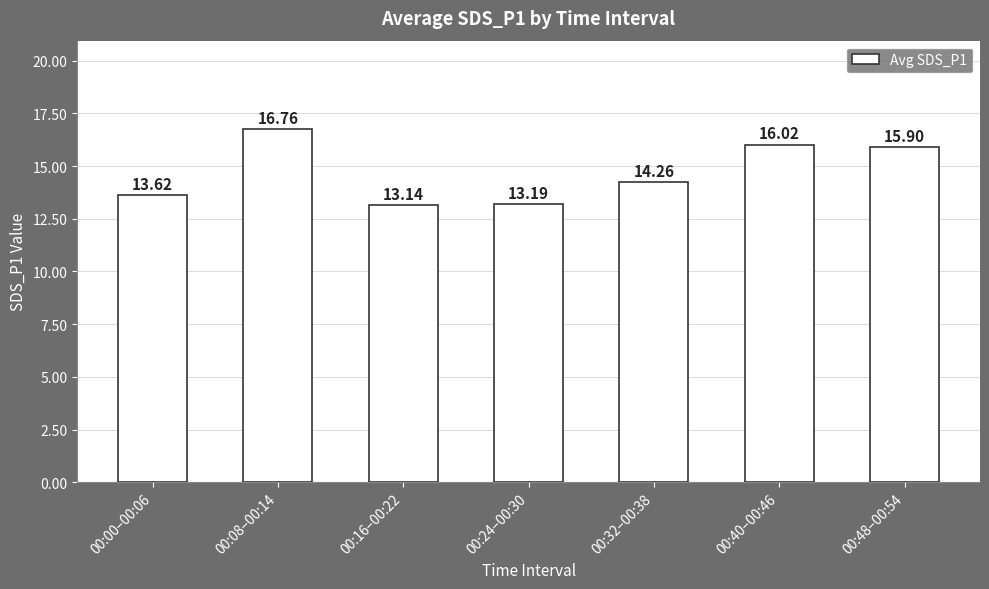

What is the average value?

14.7